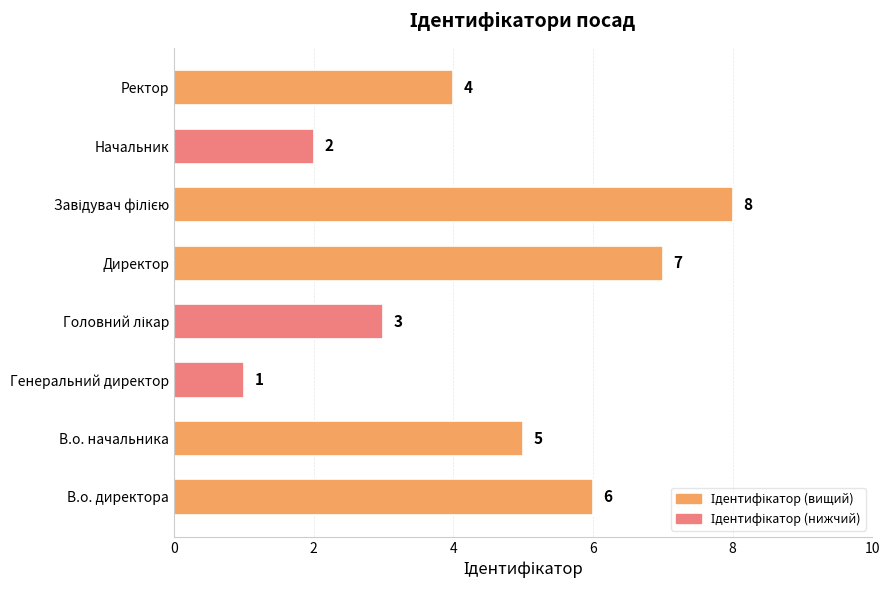

Where is the data nearest to the value 4?

Ректор